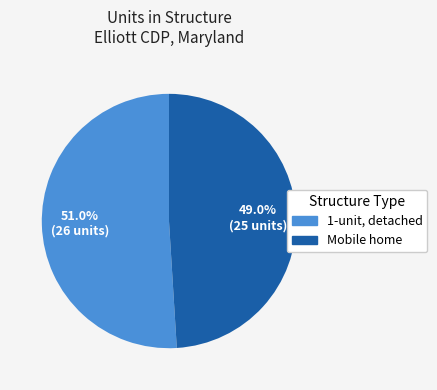

Which slice is the smallest?

Mobile home